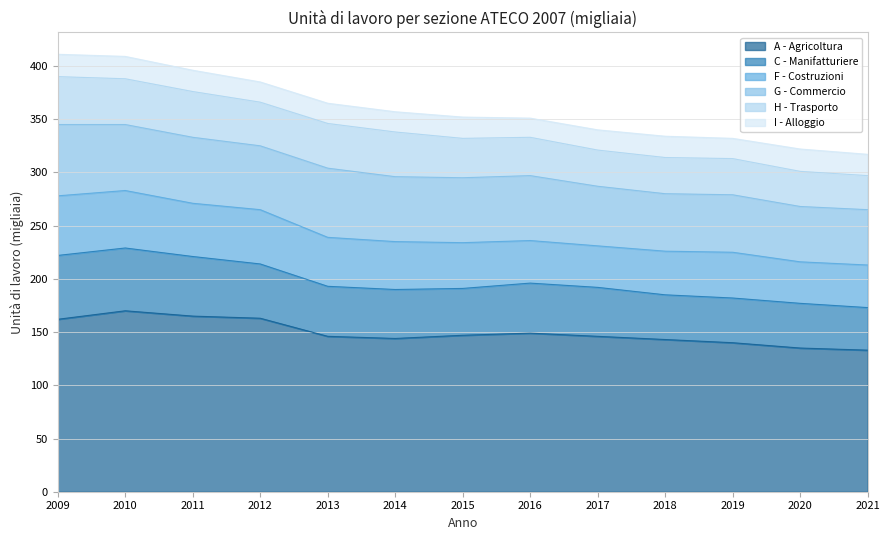

Which series has the largest total across all categories?

A - Agricoltura